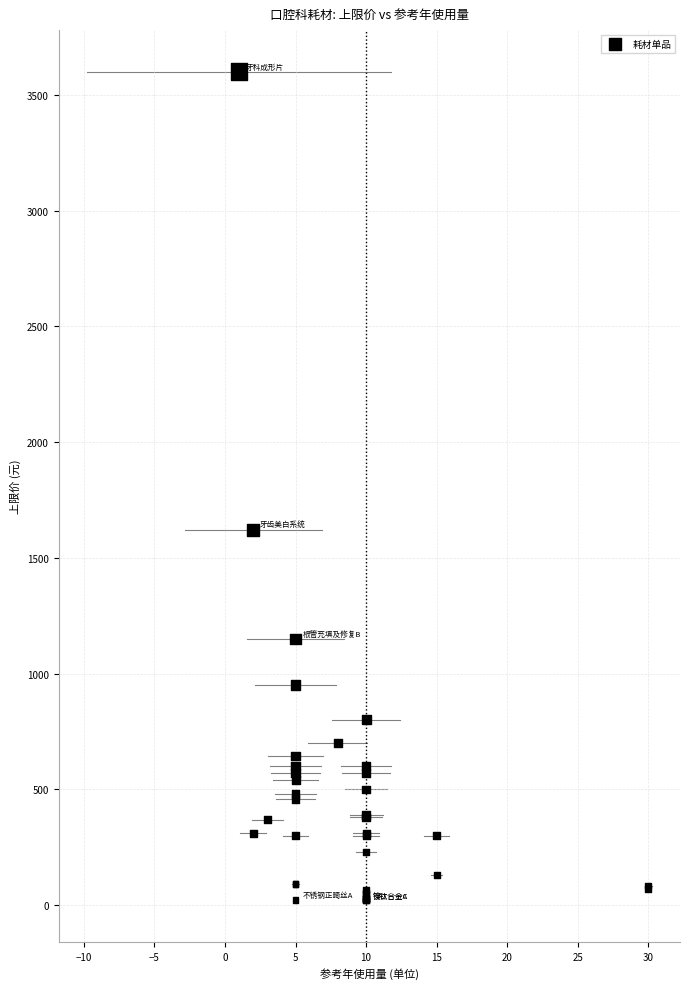

What Y value in the scatter plot is closest to 1810?

1620